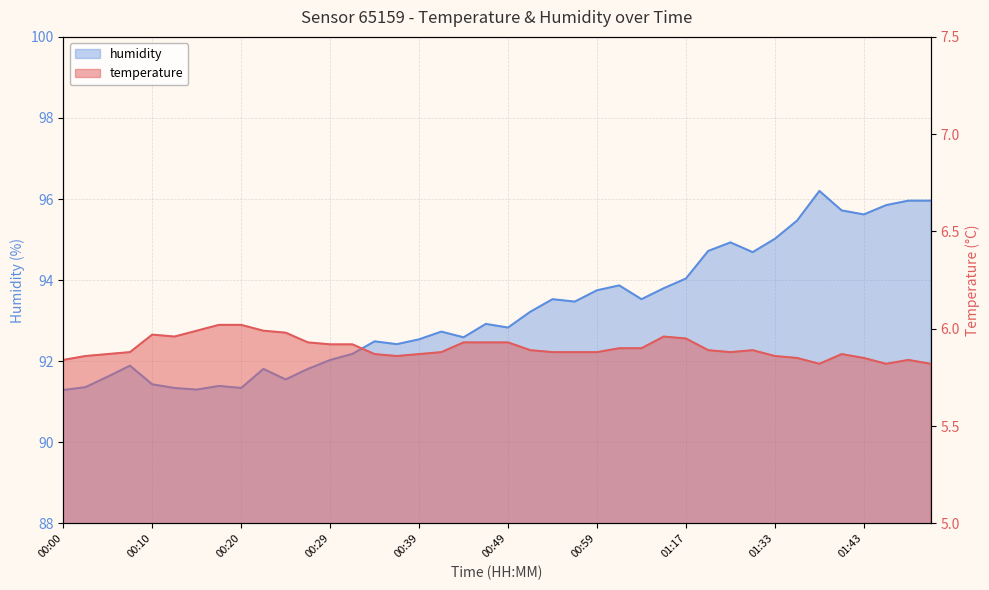

Where is temperature nearest to the value 5?

01:38